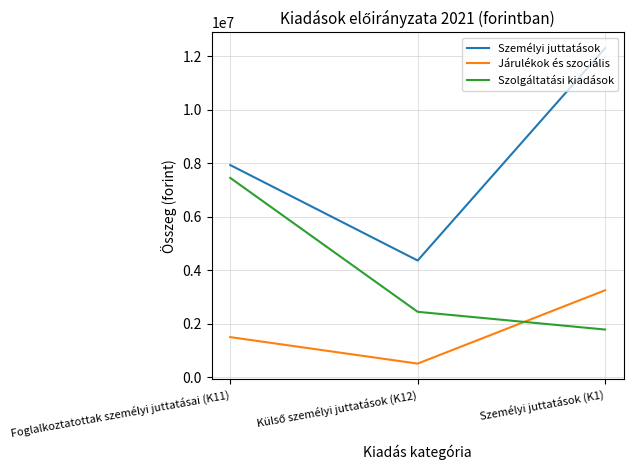

Which category has the lowest value in the Szolgáltatási kiadások series?

Személyi juttatások (K1)